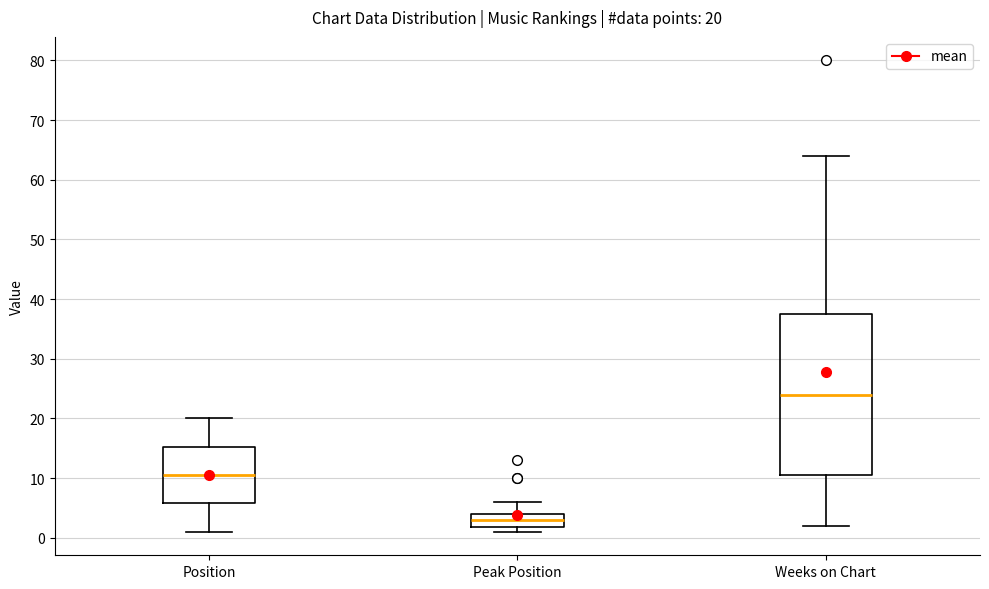

Comparing the boxes themselves (not the whiskers), which one is the tallest?

Weeks on Chart